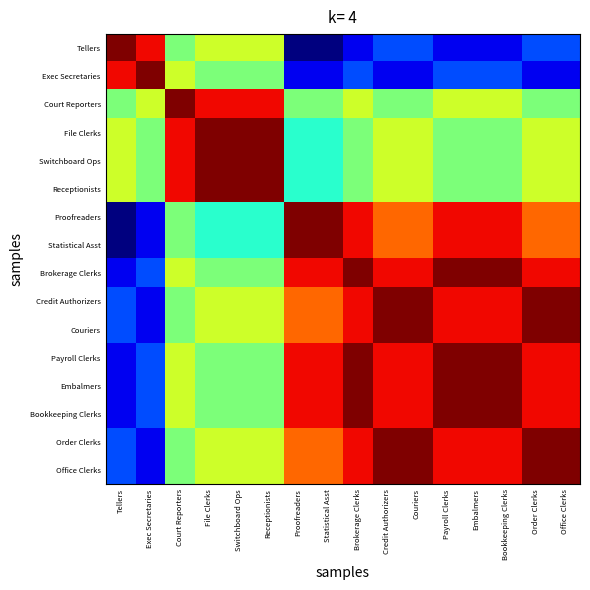

Rank the series by their maximum value, from lowest to highest.

Tellers, Exec Secretaries, Court Reporters, File Clerks, Switchboard Ops, Receptionists, Proofreaders, Statistical Asst, Brokerage Clerks, Credit Authorizers, Couriers, Payroll Clerks, Embalmers, Bookkeeping Clerks, Order Clerks, Office Clerks